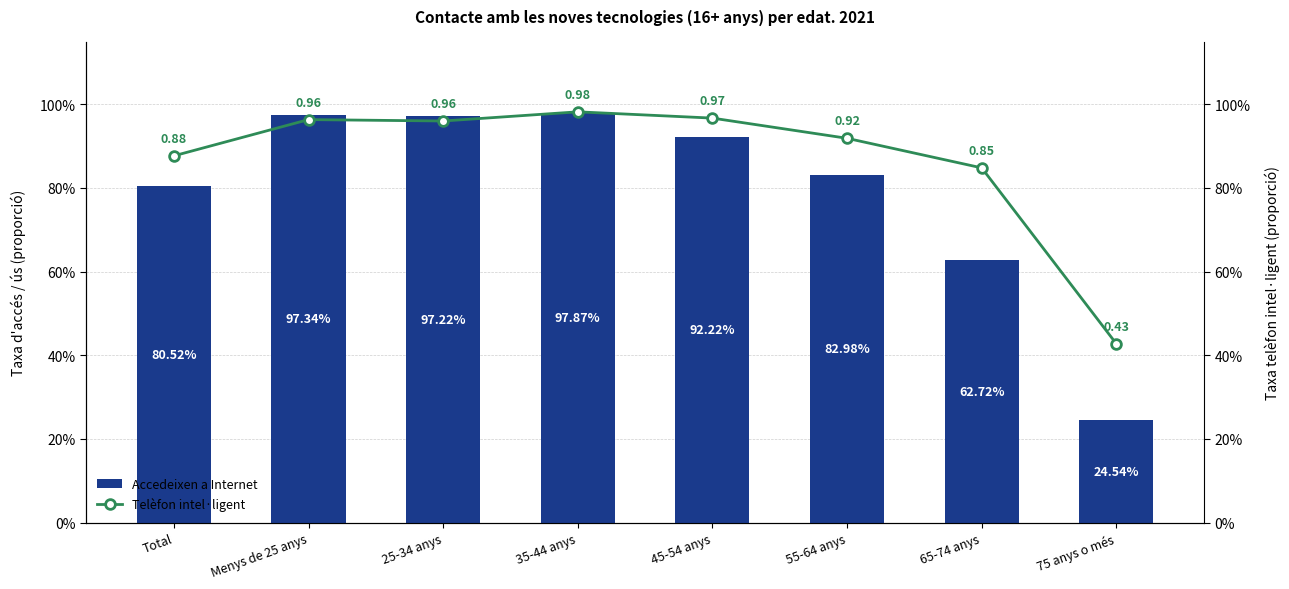

What is the difference between the Telèfon intel·ligent values at 45-54 anys and Total?

0.1